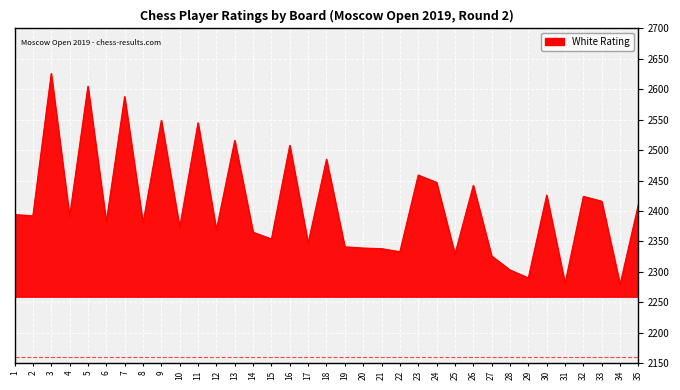

How many lines are shown in the chart?

1